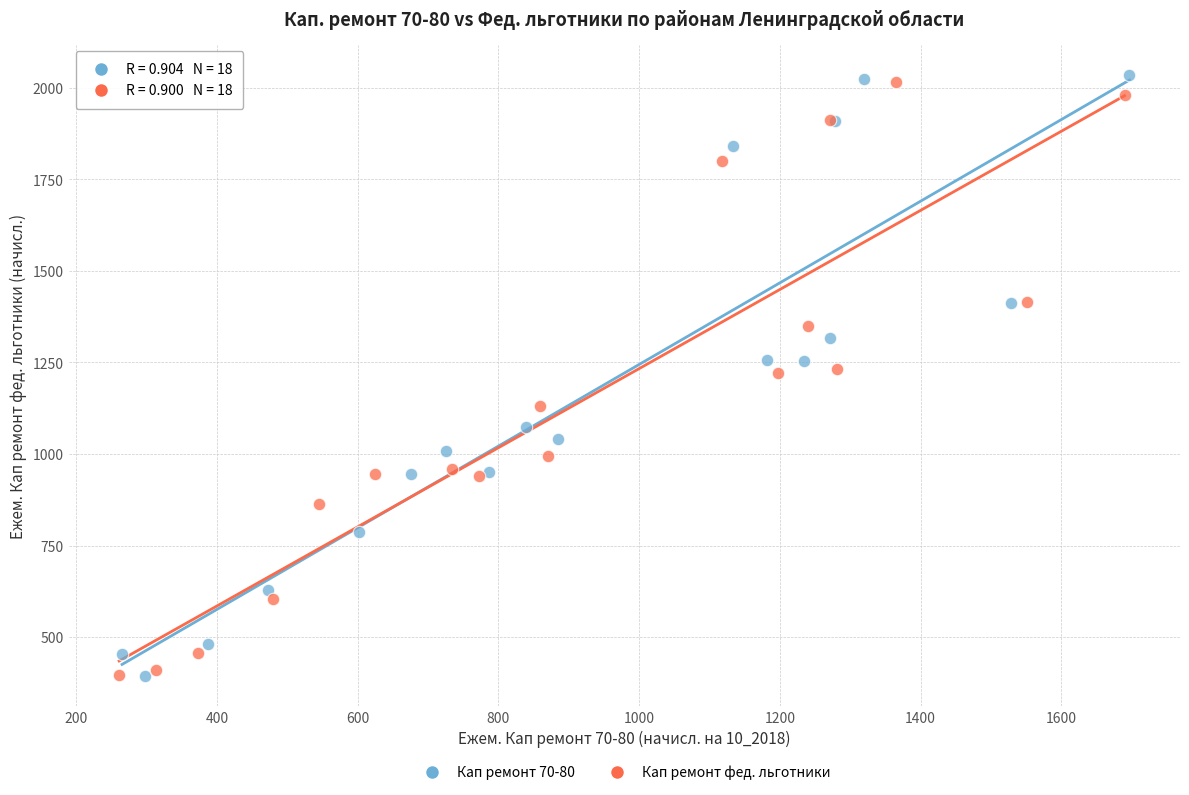

What are all the series names shown in the legend?

Кап ремонт 70-80, Кап ремонт фед. льготники